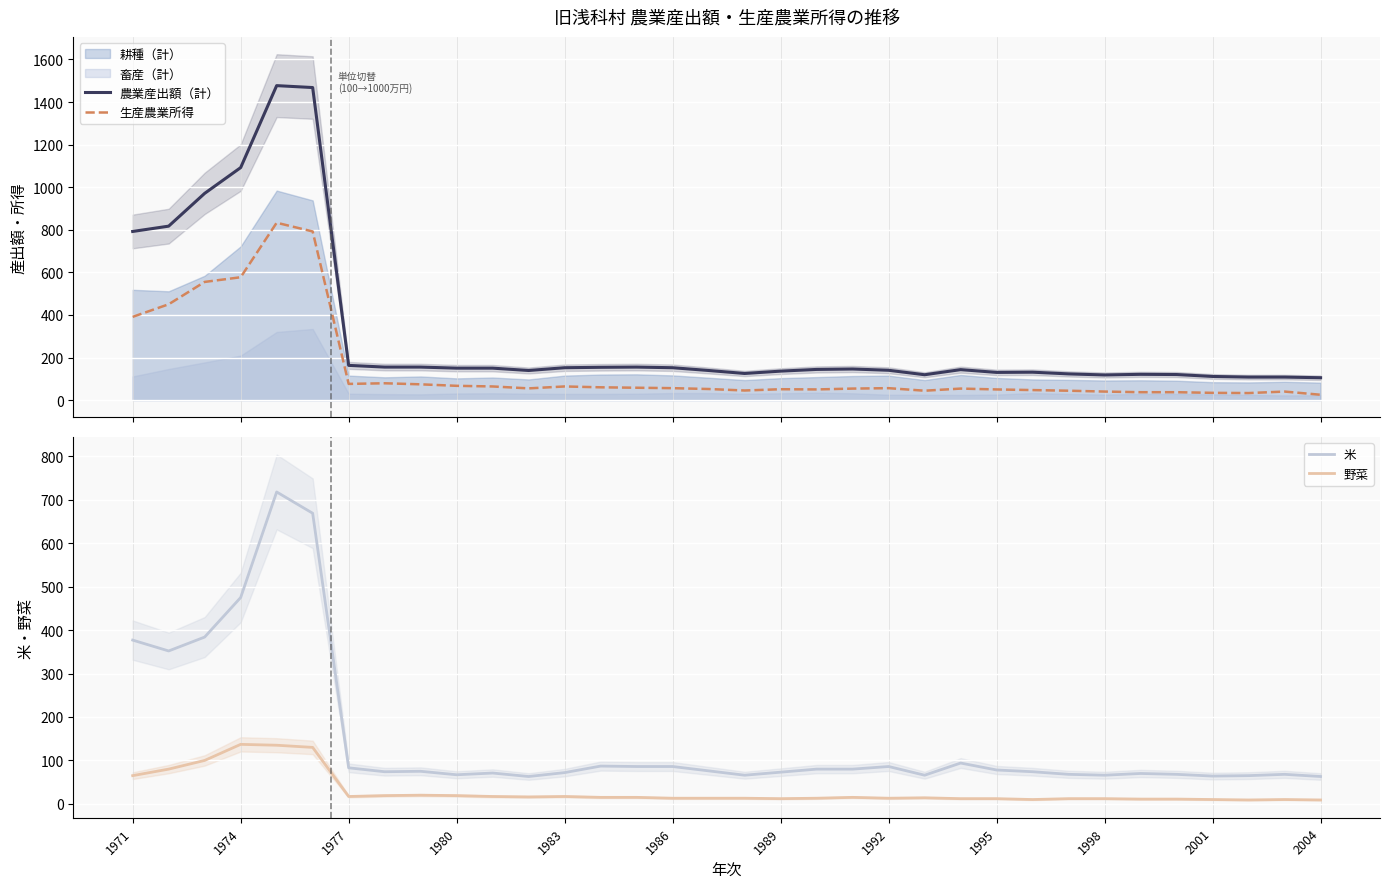

What position from the left is 17?

18